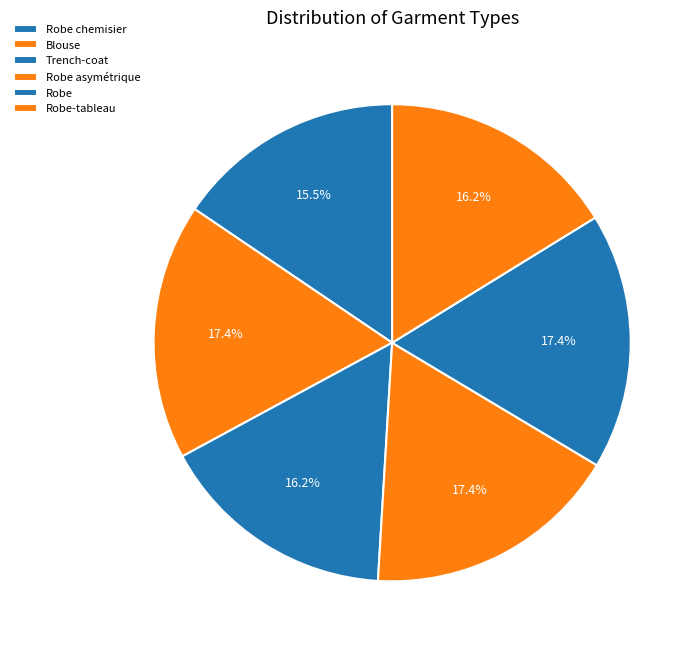

Which category has the biggest portion of the pie?

Robe